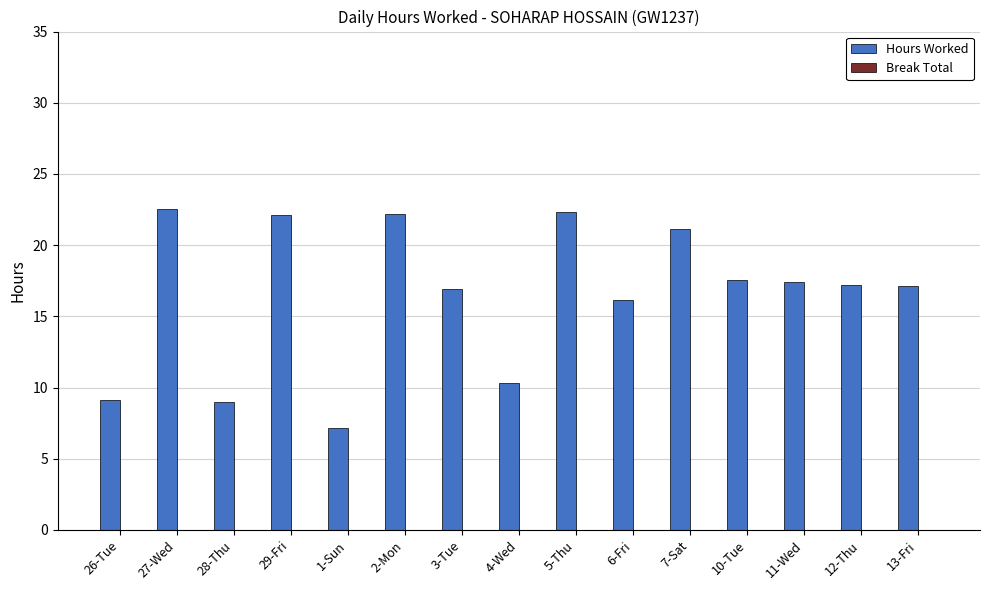

What is the minimum value shown in the chart?

7.1